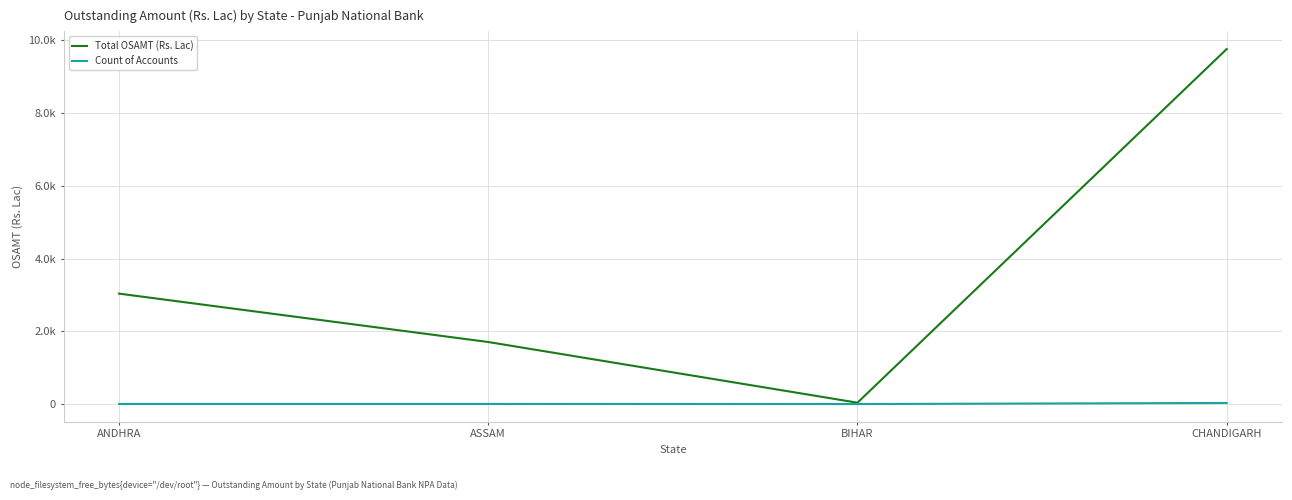

What are all the series names shown in the legend?

Total OSAMT (Rs. Lac), Count of Accounts